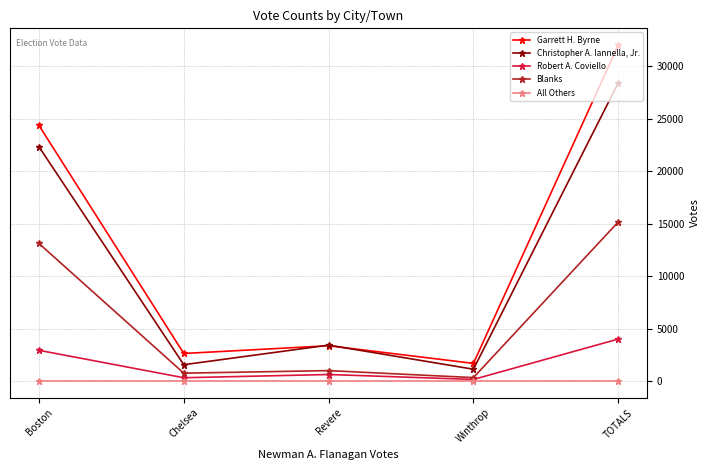

Which label corresponds to the largest value in the chart?

TOTALS